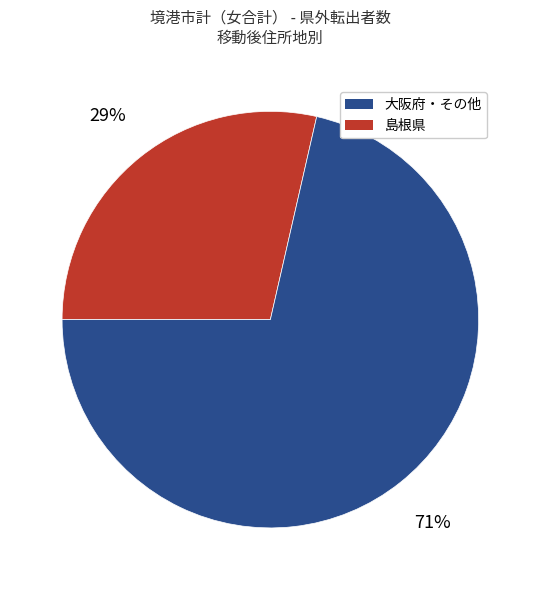

To the nearest percent, what is the average slice percentage?

50%